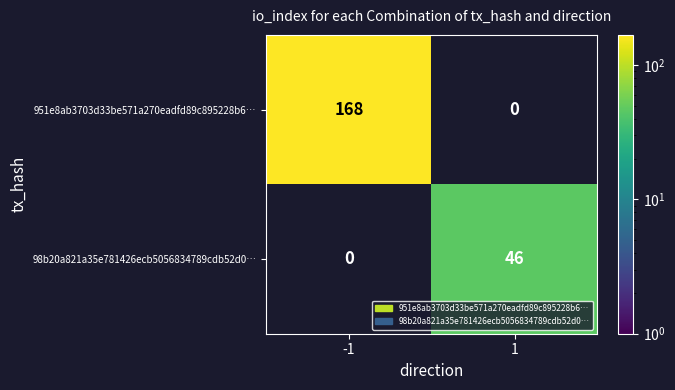

Rank the series by their maximum value, from lowest to highest.

98b20a821a35e781426ecb5056834789cdb52d0…, 951e8ab3703d33be571a270eadfd89c895228b6…